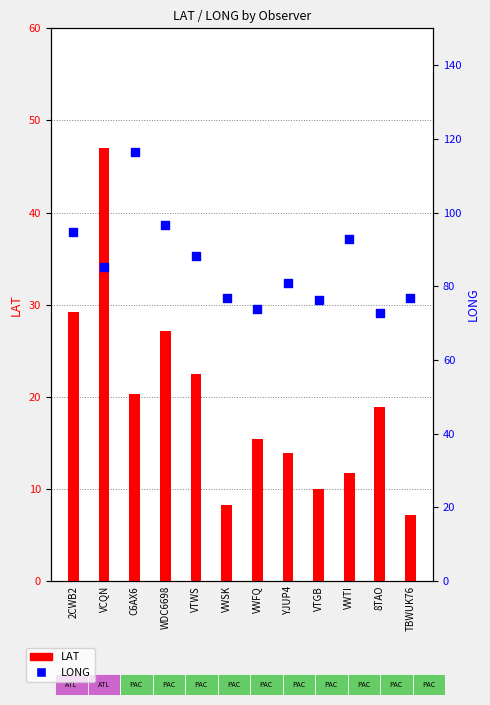

What are all the series names shown in the legend?

LAT, LONG